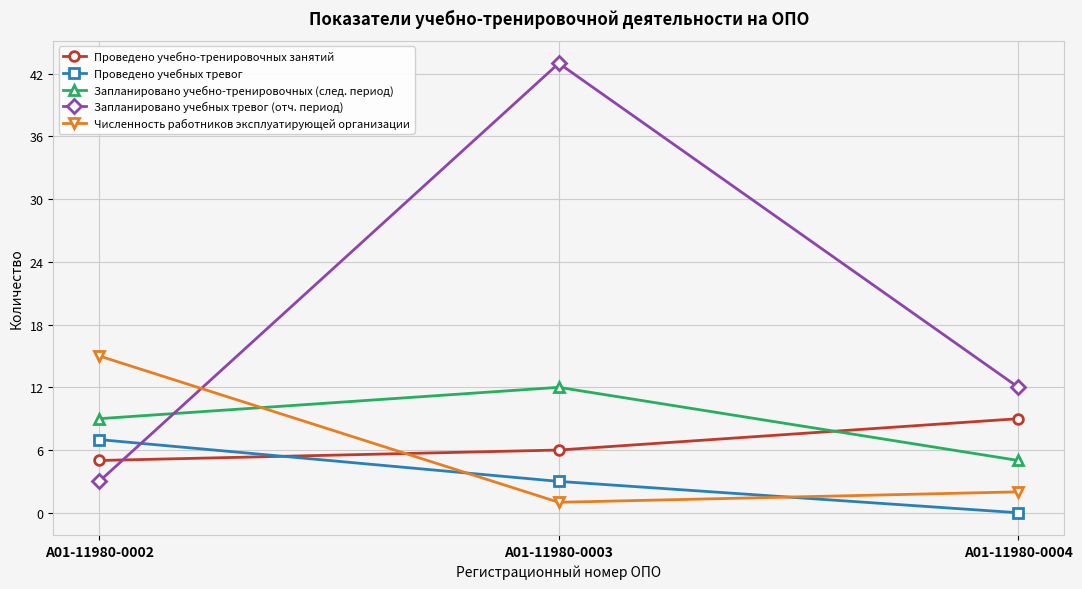

How many values in Проведено учебных тревог are above zero?

2